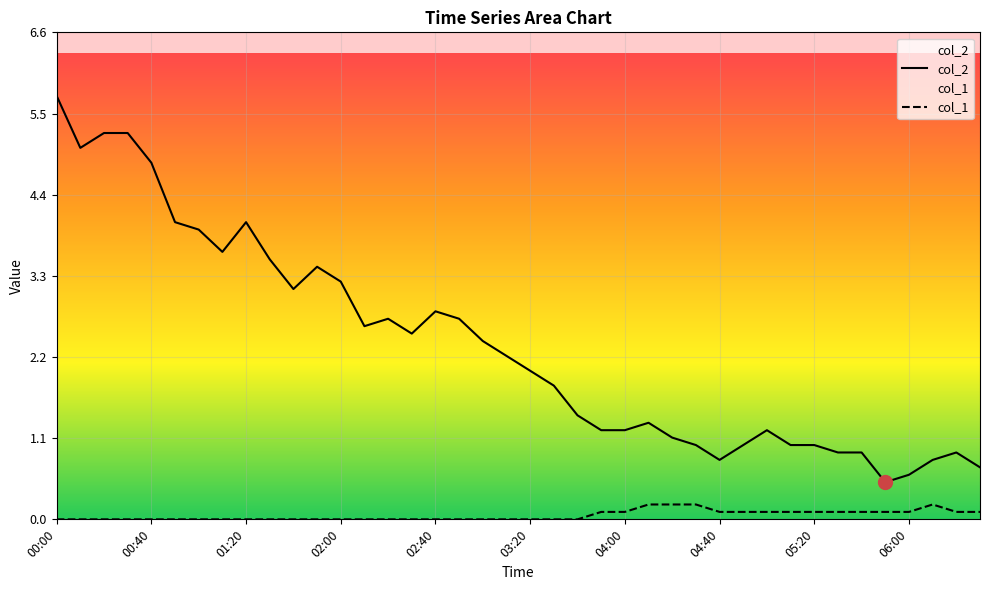

True or false: col_2 and col_1 cross at least once.

False